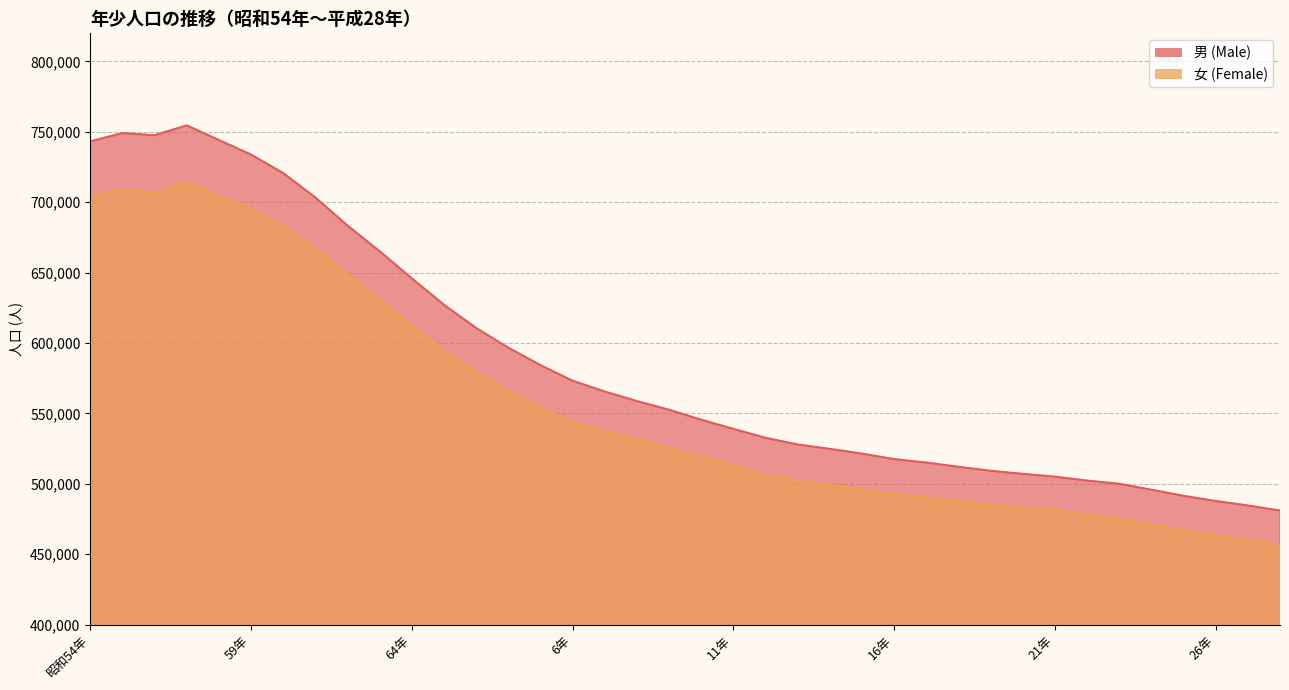

Is it true that 男 (Male) equals 703460 at 61年?

True